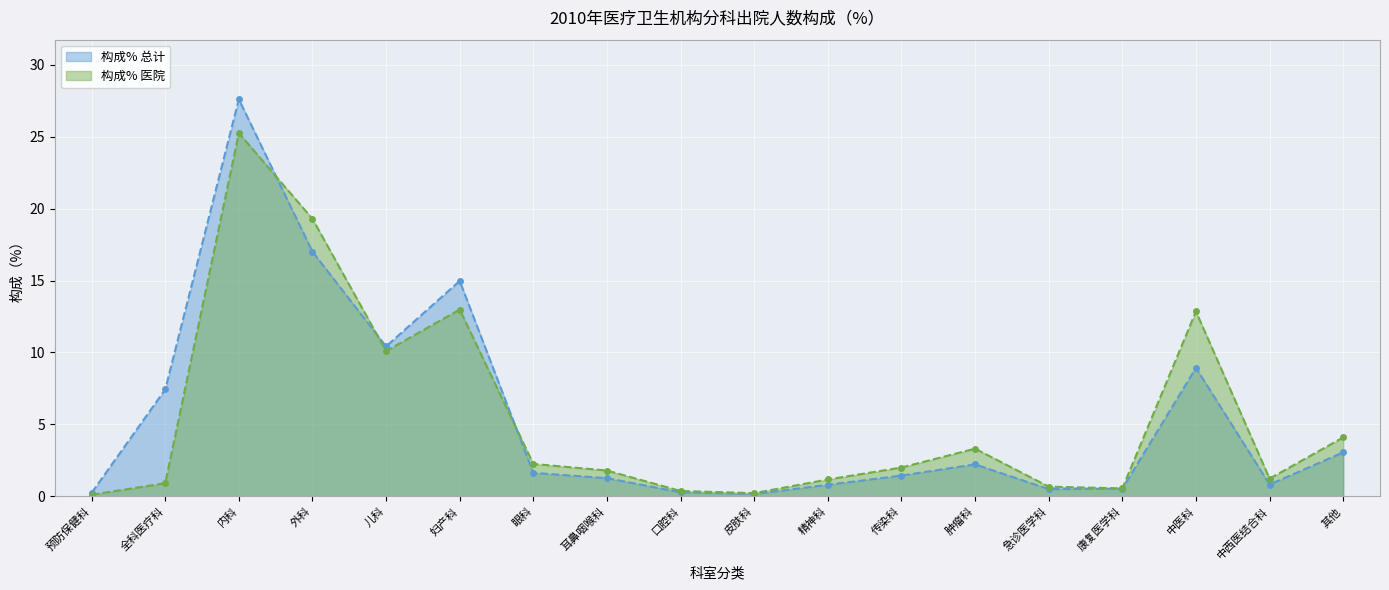

True or false: 构成% 医院 and 构成% 总计 cross at least once.

True